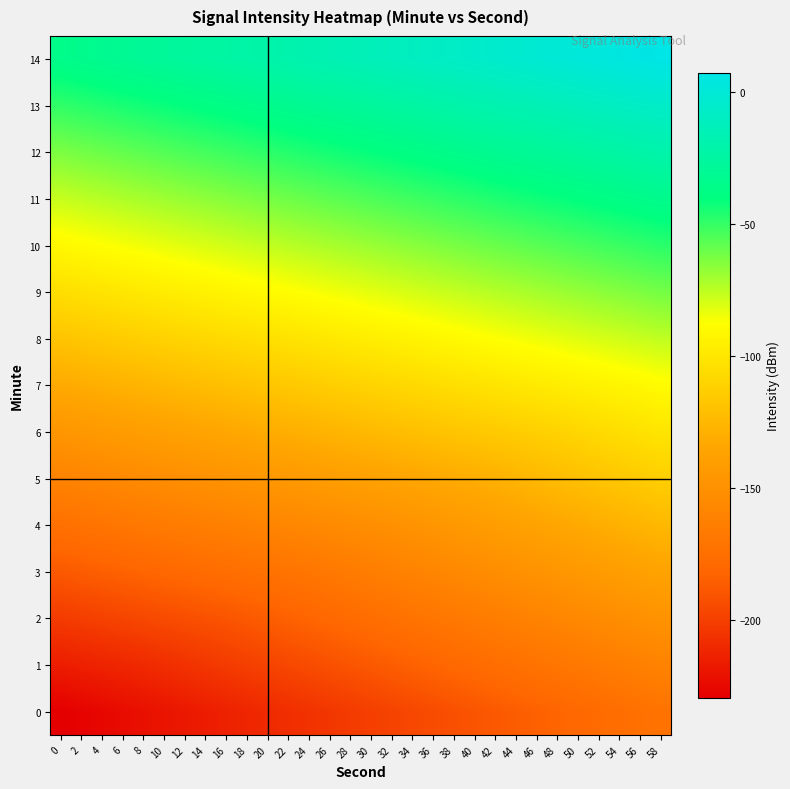

Reading left to right, transcribe all the data shown in this chart.

0: 0=-229.6	2=-227.6	4=-225.7	6=-223.7	8=-221.7	10=-219.7	12=-217.8	14=-215.8	16=-213.8	18=-211.8	20=-209.9	22=-207.9	24=-205.9	26=-203.9	28=-202.0	30=-200.0	32=-198.0	34=-196.1	36=-194.1	38=-192.1	40=-190.1	42=-188.2	44=-186.2	46=-184.2	48=-182.2	50=-180.3	52=-178.3	54=-176.3	56=-174.3	58=-172.4
1: 0=-215.8	2=-214.3	4=-212.8	6=-211.3	8=-209.9	10=-207.9	12=-205.9	14=-203.9	16=-202.0	18=-200.0	20=-198.0	22=-196.0	24=-194.1	26=-192.1	28=-190.1	30=-188.1	32=-186.2	34=-184.2	36=-182.2	38=-180.2	40=-178.3	42=-176.3	44=-174.3	46=-172.4	48=-170.4	50=-168.4	52=-166.4	54=-164.5	56=-162.5	58=-160.5
2: 0=-201.9	2=-200.4	4=-199.0	6=-197.5	8=-196.0	10=-194.5	12=-193.1	14=-191.6	16=-190.1	18=-188.1	20=-186.2	22=-184.2	24=-182.2	26=-180.2	28=-178.3	30=-176.3	32=-174.3	34=-172.3	36=-170.4	38=-168.4	40=-166.4	42=-164.4	44=-162.5	46=-160.5	48=-158.5	50=-156.5	52=-154.6	54=-152.6	56=-150.6	58=-148.6
3: 0=-188.0	2=-186.6	4=-185.1	6=-183.6	8=-182.1	10=-180.7	12=-179.2	14=-177.7	16=-176.2	18=-174.8	20=-173.3	22=-171.8	24=-170.4	26=-168.4	28=-166.4	30=-164.4	32=-162.5	34=-160.5	36=-158.5	38=-156.5	40=-154.6	42=-152.6	44=-150.6	46=-148.6	48=-146.7	50=-144.7	52=-142.7	54=-140.7	56=-138.8	58=-136.8
4: 0=-174.2	2=-172.7	4=-171.2	6=-169.8	8=-168.3	10=-166.8	12=-165.3	14=-163.9	16=-162.4	18=-160.9	20=-159.4	22=-158.0	24=-156.5	26=-155.0	28=-153.5	30=-152.1	32=-150.6	34=-148.6	36=-146.7	38=-144.7	40=-142.7	42=-140.7	44=-138.8	46=-136.8	48=-134.8	50=-132.8	52=-130.9	54=-128.9	56=-126.9	58=-124.9
5: 0=-160.3	2=-158.9	4=-157.4	6=-155.9	8=-154.4	10=-153.0	12=-151.5	14=-150.0	16=-148.5	18=-147.1	20=-145.6	22=-144.1	24=-142.6	26=-141.2	28=-139.7	30=-138.2	32=-136.7	34=-135.3	36=-133.8	38=-132.3	40=-130.8	42=-128.9	44=-126.9	46=-124.9	48=-122.9	50=-121.0	52=-119.0	54=-117.0	56=-115.1	58=-113.1
6: 0=-146.5	2=-145.0	4=-143.5	6=-142.0	8=-140.6	10=-139.1	12=-137.6	14=-136.2	16=-134.7	18=-133.2	20=-131.7	22=-130.3	24=-128.8	26=-127.3	28=-125.8	30=-124.4	32=-122.9	34=-121.4	36=-119.9	38=-118.5	40=-117.0	42=-115.5	44=-114.0	46=-112.6	48=-111.1	50=-109.1	52=-107.1	54=-105.2	56=-103.2	58=-101.2
7: 0=-132.6	2=-131.1	4=-129.7	6=-128.2	8=-126.7	10=-125.2	12=-123.8	14=-122.3	16=-120.8	18=-119.3	20=-117.9	22=-116.4	24=-114.9	26=-113.4	28=-112.0	30=-110.5	32=-109.0	34=-107.6	36=-106.1	38=-104.6	40=-103.1	42=-101.7	44=-100.2	46=-98.7	48=-97.2	50=-95.8	52=-94.3	54=-92.8	56=-91.3	58=-89.4
8: 0=-118.8	2=-117.3	4=-115.8	6=-114.3	8=-112.9	10=-111.4	12=-109.9	14=-108.4	16=-107.0	18=-105.5	20=-104.0	22=-102.5	24=-101.1	26=-99.6	28=-98.1	30=-96.6	32=-95.2	34=-93.7	36=-92.2	38=-90.7	40=-89.3	42=-87.8	44=-86.3	46=-84.9	48=-83.4	50=-81.9	52=-80.4	54=-79.0	56=-77.5	58=-76.0
9: 0=-104.9	2=-103.4	4=-102.0	6=-100.5	8=-99.0	10=-97.5	12=-96.1	14=-94.6	16=-93.1	18=-91.6	20=-90.2	22=-88.7	24=-87.2	26=-85.7	28=-84.3	30=-82.8	32=-81.3	34=-79.8	36=-78.4	38=-76.9	40=-75.4	42=-73.9	44=-72.5	46=-71.0	48=-69.5	50=-68.0	52=-66.6	54=-65.1	56=-63.6	58=-62.1
10: 0=-91.0	2=-89.6	4=-88.1	6=-86.6	8=-85.1	10=-83.7	12=-82.2	14=-80.7	16=-79.2	18=-77.8	20=-76.3	22=-74.8	24=-73.4	26=-71.9	28=-70.4	30=-68.9	32=-67.5	34=-66.0	36=-64.5	38=-63.0	40=-61.6	42=-60.1	44=-58.6	46=-57.1	48=-55.7	50=-54.2	52=-52.7	54=-51.2	56=-49.8	58=-48.3
11: 0=-77.2	2=-75.7	4=-74.2	6=-72.8	8=-71.3	10=-69.8	12=-68.3	14=-66.9	16=-65.4	18=-63.9	20=-62.4	22=-61.0	24=-59.5	26=-58.0	28=-56.5	30=-55.1	32=-53.6	34=-52.1	36=-50.7	38=-49.2	40=-47.7	42=-46.2	44=-44.8	46=-43.3	48=-41.8	50=-40.3	52=-38.9	54=-37.4	56=-35.9	58=-34.4
12: 0=-63.3	2=-61.9	4=-60.4	6=-58.9	8=-57.4	10=-56.0	12=-54.5	14=-53.0	16=-51.5	18=-50.1	20=-48.6	22=-47.1	24=-45.6	26=-44.2	28=-42.7	30=-41.2	32=-39.7	34=-38.3	36=-36.8	38=-35.3	40=-33.8	42=-32.4	44=-30.9	46=-29.4	48=-27.9	50=-26.5	52=-25.0	54=-23.5	56=-22.1	58=-20.6
13: 0=-49.5	2=-48.0	4=-46.5	6=-45.0	8=-43.6	10=-42.1	12=-40.6	14=-39.2	16=-37.7	18=-36.2	20=-34.7	22=-33.3	24=-31.8	26=-30.3	28=-28.8	30=-27.4	32=-25.9	34=-24.4	36=-22.9	38=-21.5	40=-20.0	42=-18.5	44=-17.0	46=-15.6	48=-14.1	50=-12.6	52=-11.1	54=-9.7	56=-8.2	58=-6.7
14: 0=-35.6	2=-34.1	4=-32.7	6=-31.2	8=-29.7	10=-28.2	12=-26.8	14=-25.3	16=-23.8	18=-22.3	20=-20.9	22=-19.4	24=-17.9	26=-16.4	28=-15.0	30=-13.5	32=-12.0	34=-10.6	36=-9.1	38=-7.6	40=-6.1	42=-4.7	44=-3.2	46=-1.7	48=-0.2	50=1.2	52=2.7	54=4.2	56=5.7	58=7.1